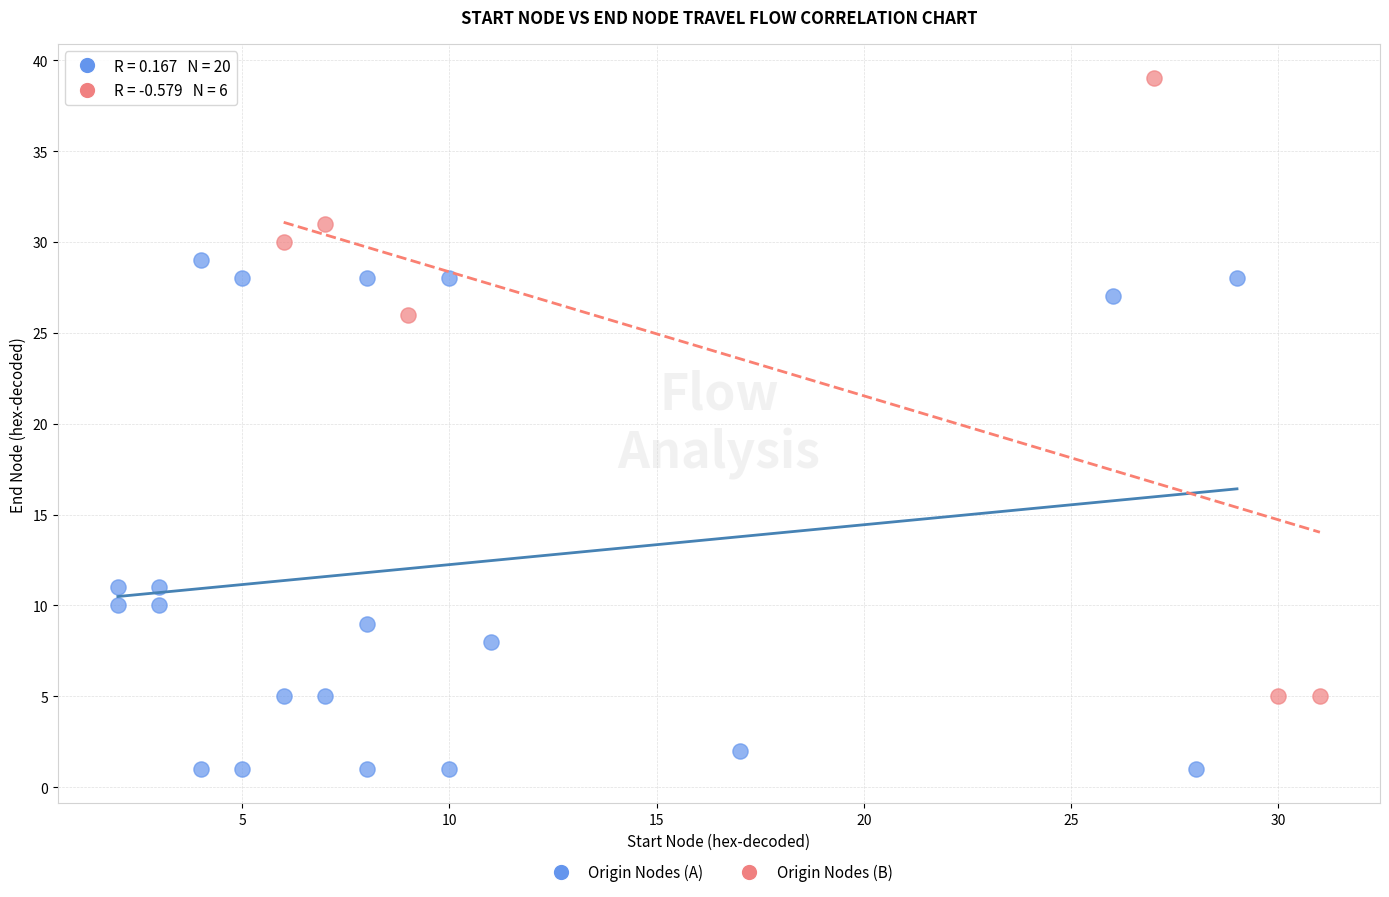

Which series reaches the maximum Y coordinate?

Origin Nodes (B)